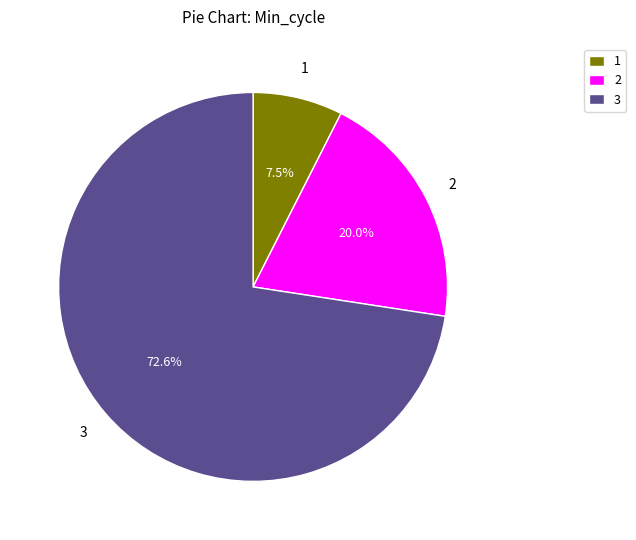

Is there a majority slice in this chart?

Yes